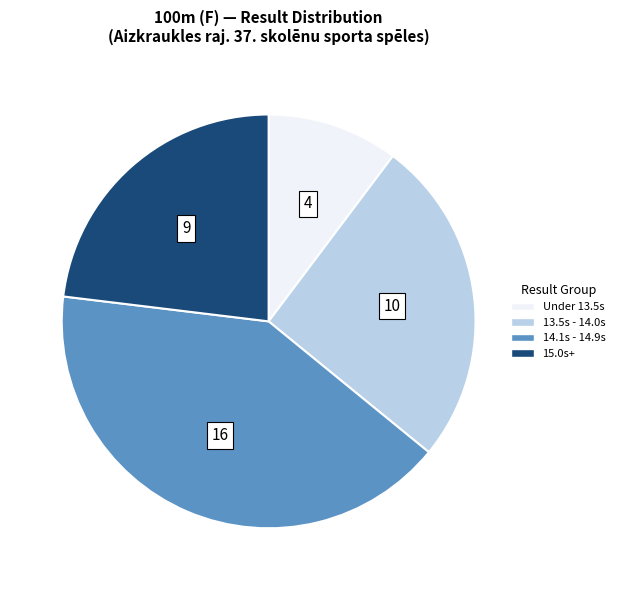

True or false: 14.1s - 14.9s accounts for 41% of the total.

True